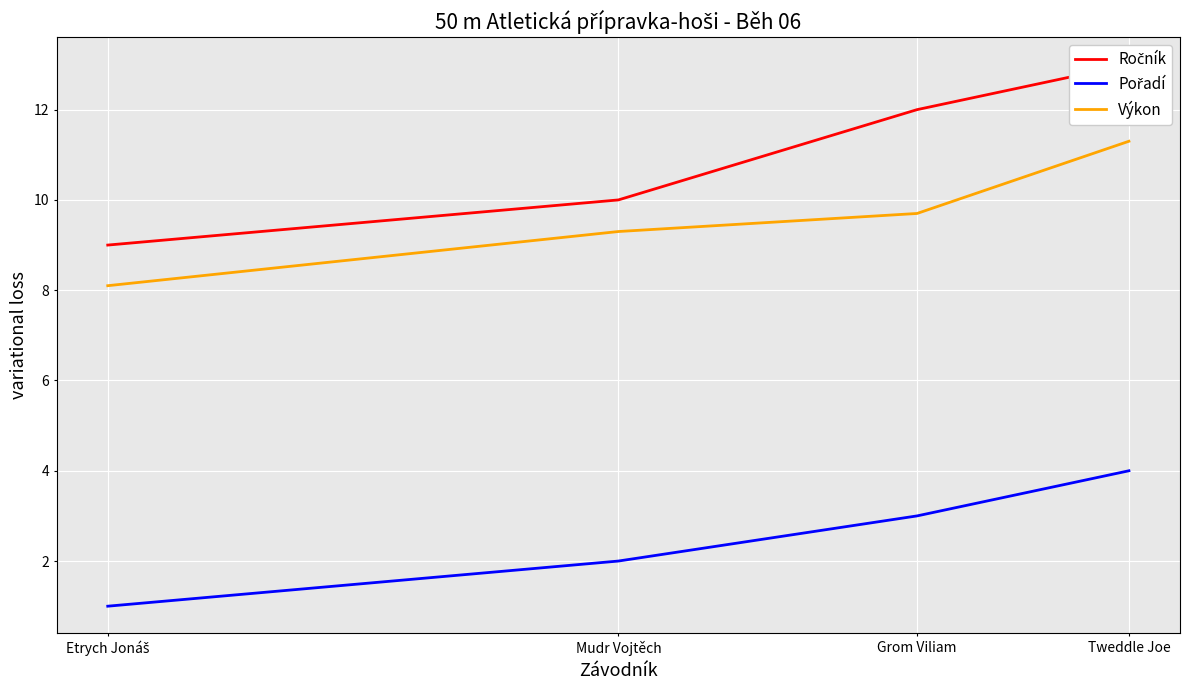

What are all the series names shown in the legend?

Ročník, Pořadí, Výkon